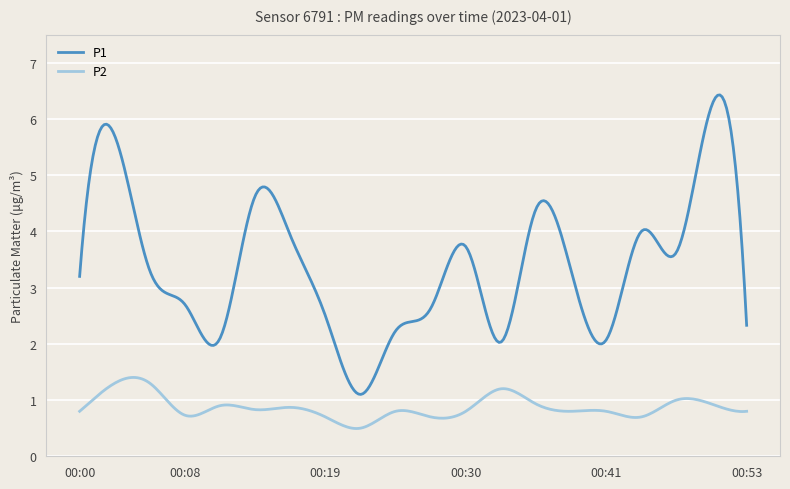

How many series are shown in this chart?

2